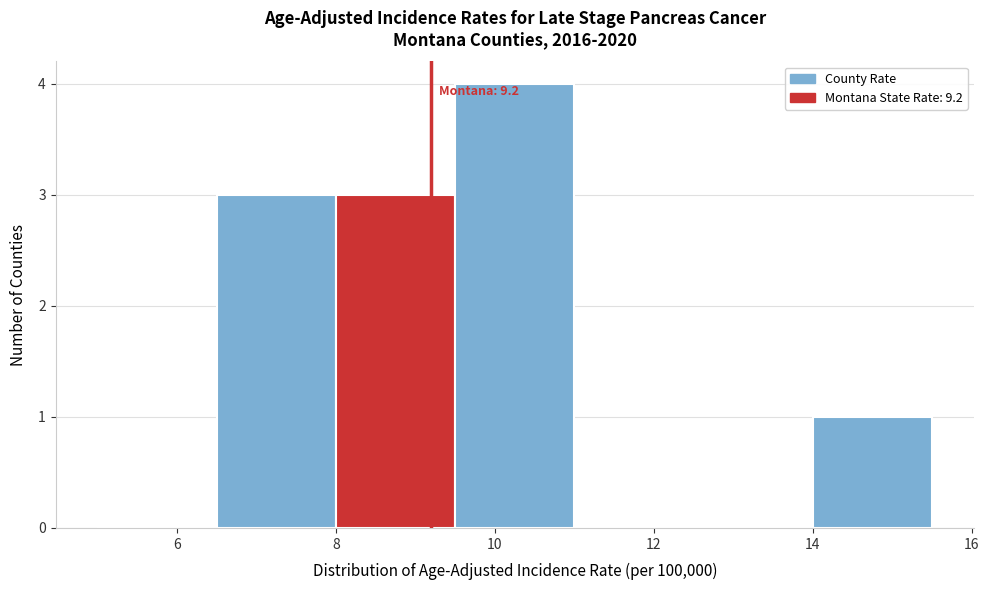

Which range on the x-axis has the tallest bar?

9.5 to 11.0